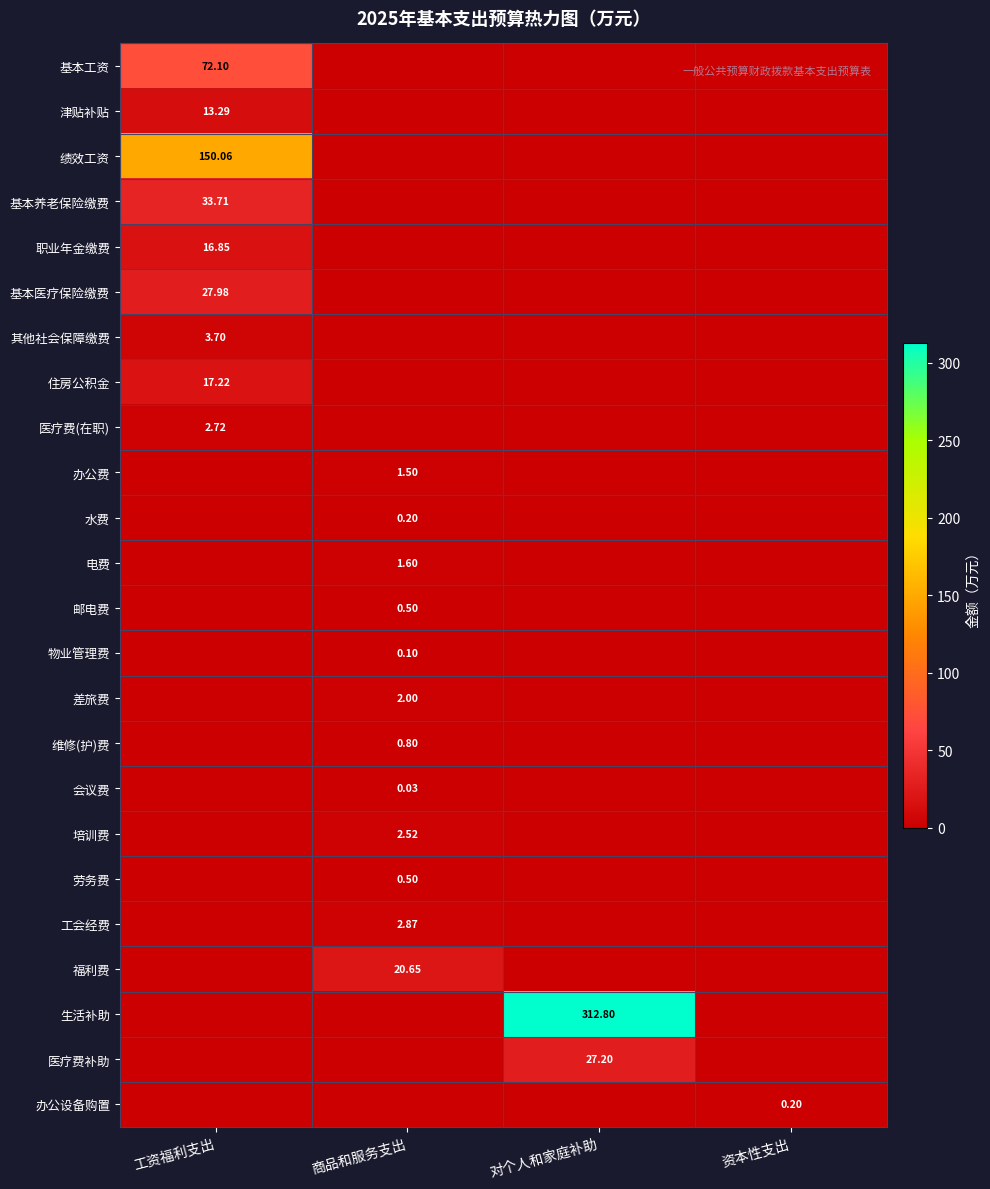

The value of 物业管理费 at 对个人和家庭补助 is -0.0. True or false?

False